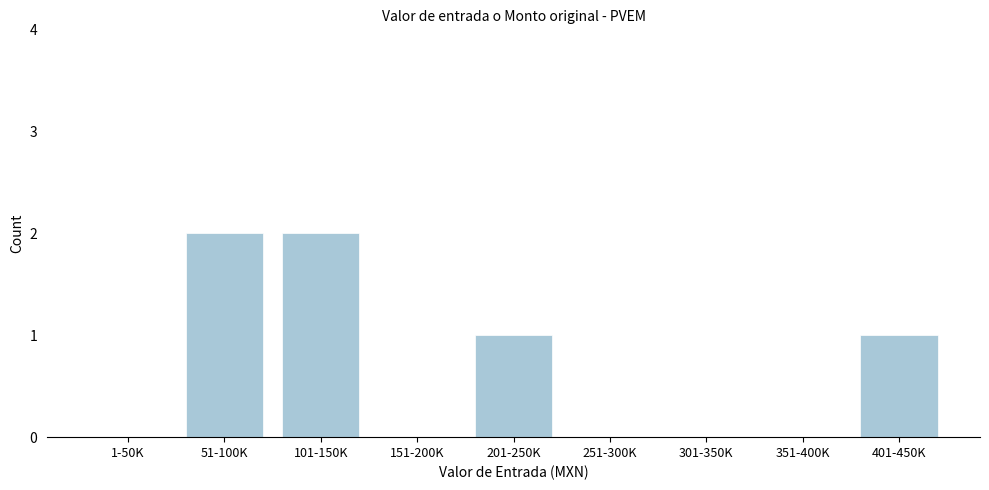

Reading left to right, list all the values displayed in this chart.

1-50K=0	51-100K=2	101-150K=2	151-200K=0	201-250K=1	251-300K=0	301-350K=0	351-400K=0	401-450K=1